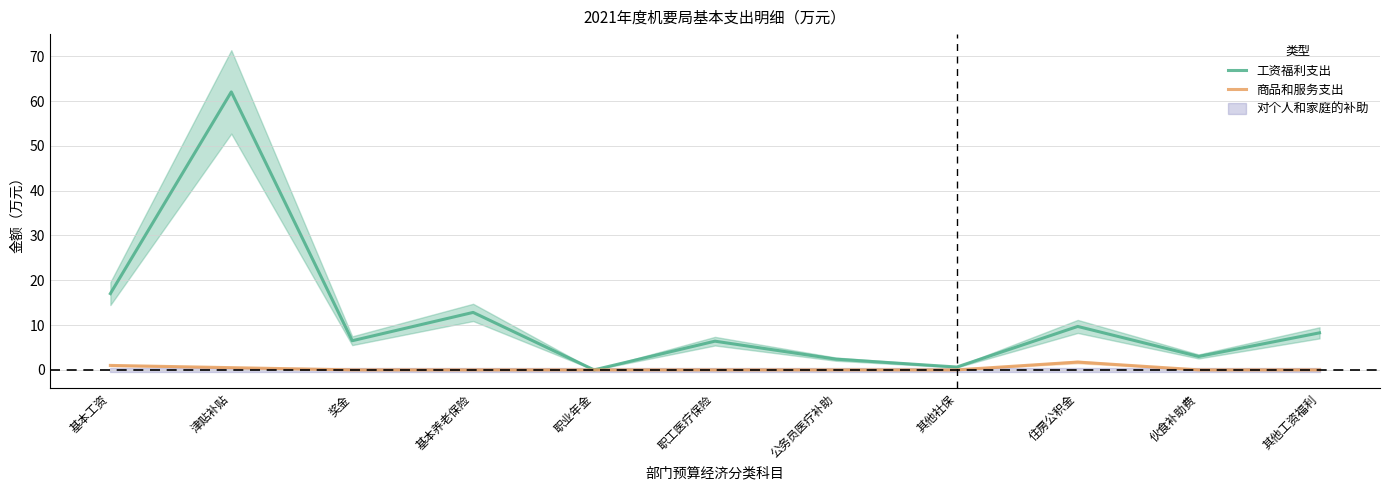

Which series has the largest total across all categories?

工资福利支出